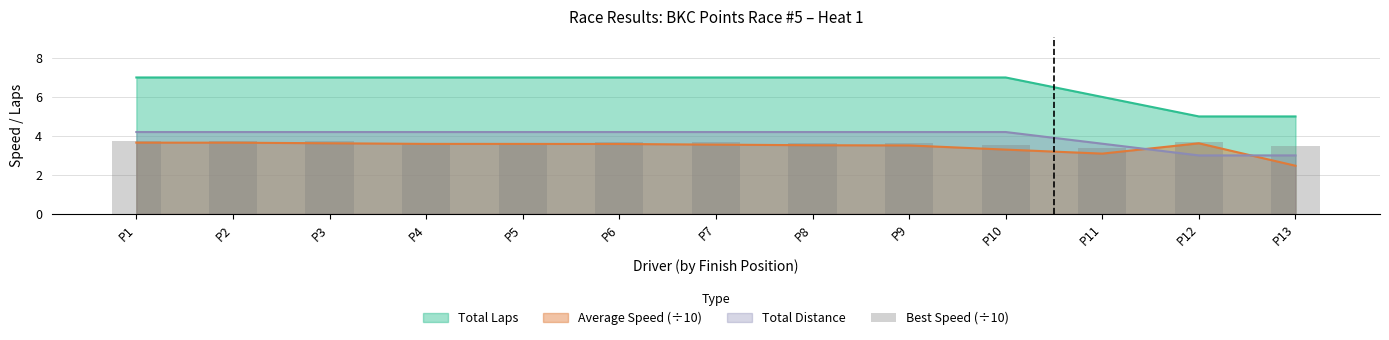

Which category has the highest value across all series?

P1